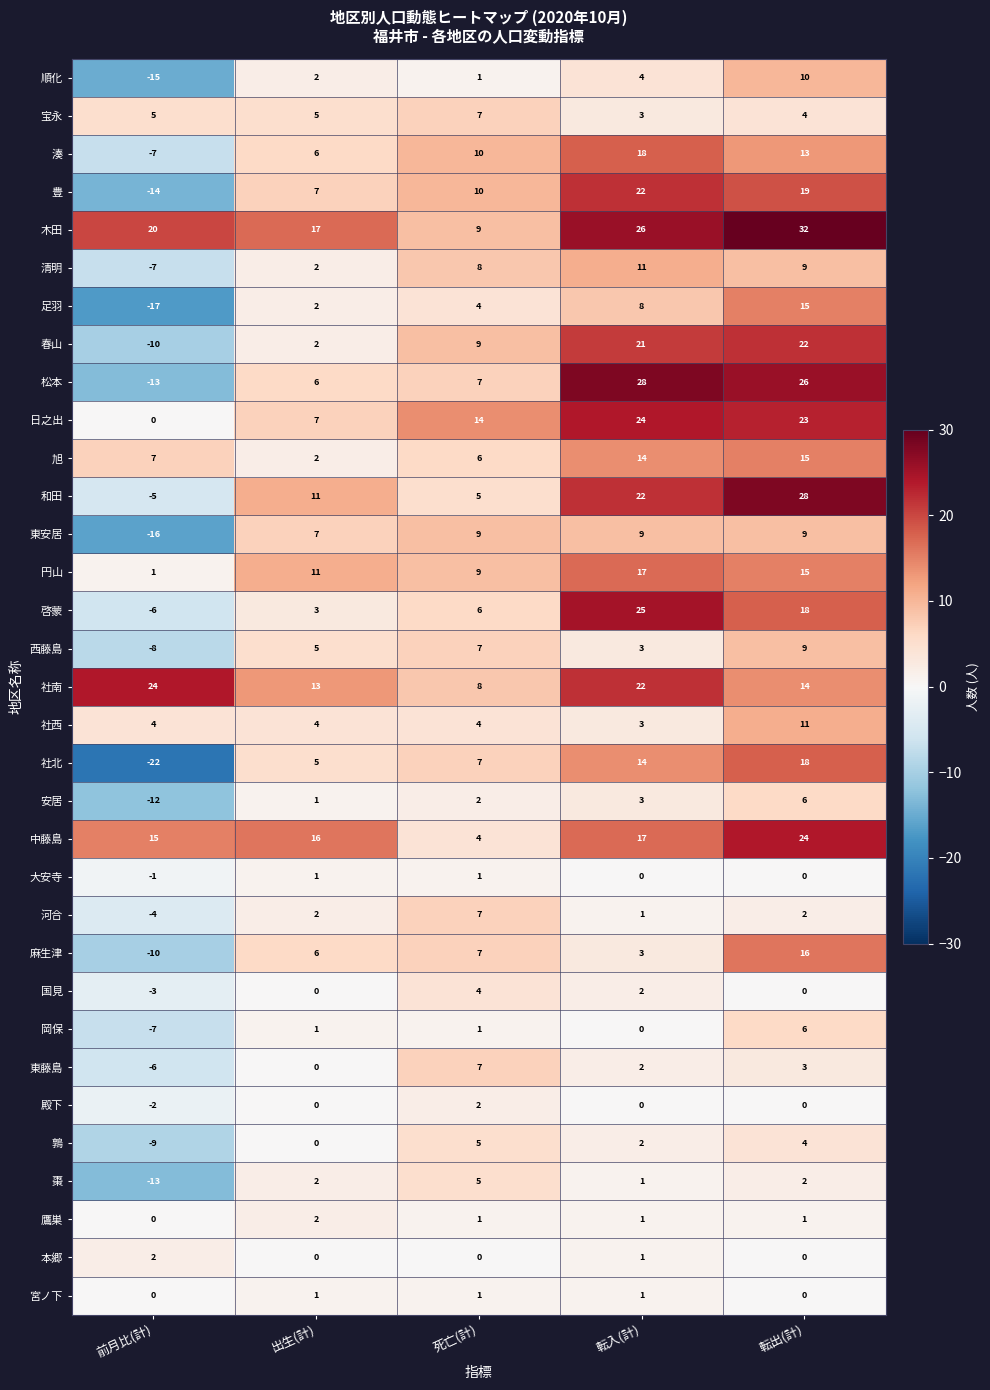

How many distinct data groups are displayed?

33